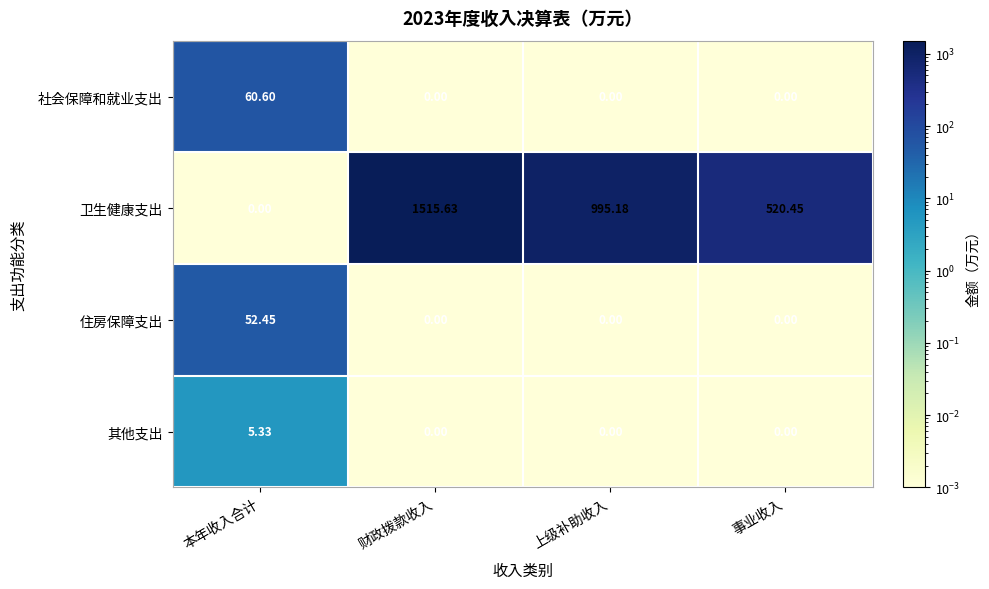

Which series has the largest total across all categories?

卫生健康支出